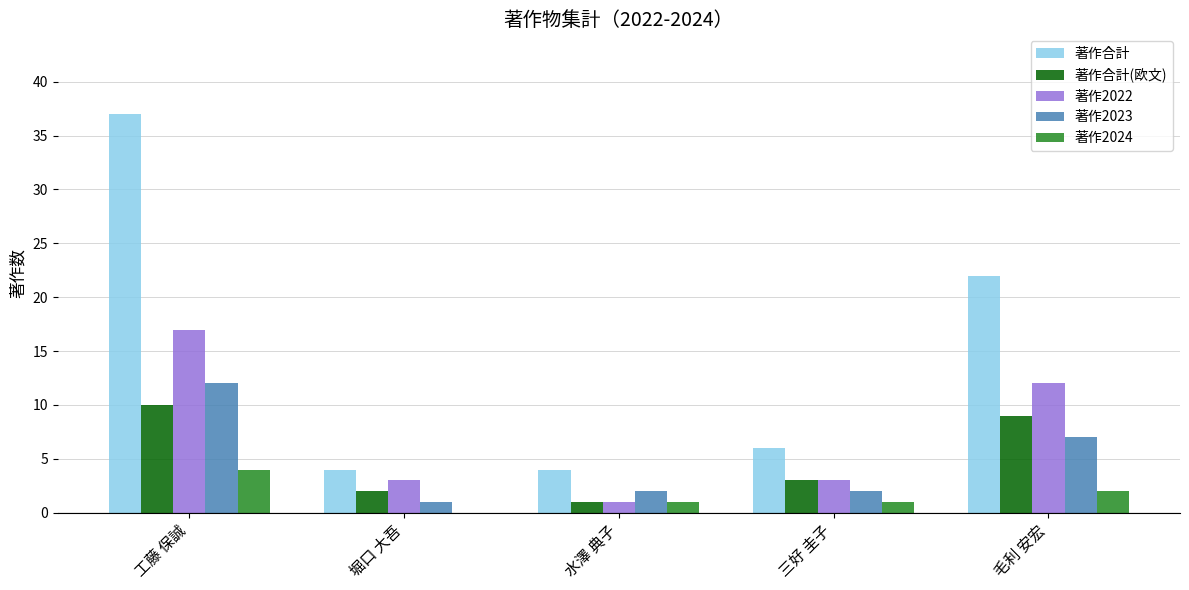

True or false: 著作2022 has a value of 1 at 水澤 典子.

True